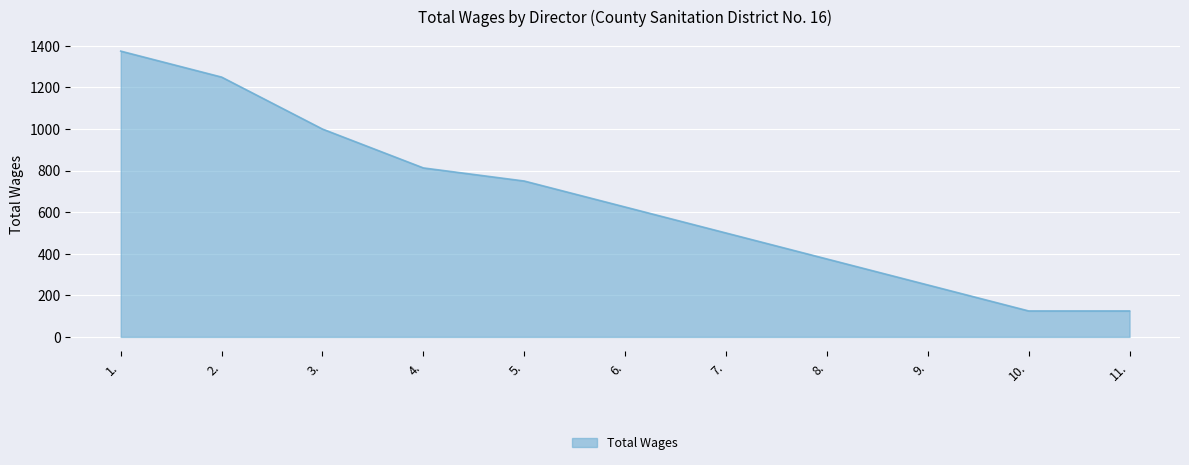

True or false: there are more than 0 points higher than both neighbors.

False